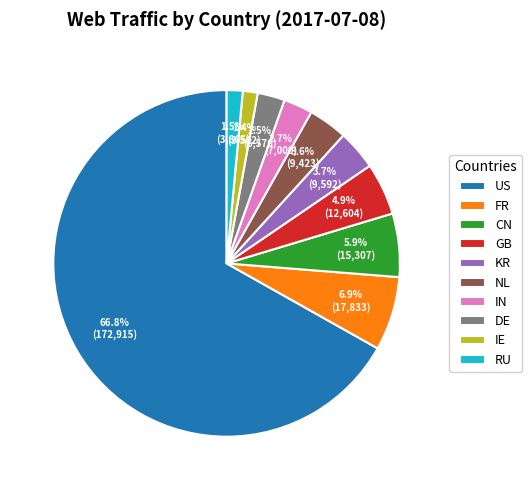

Is there any slice that represents more than half of the pie?

Yes